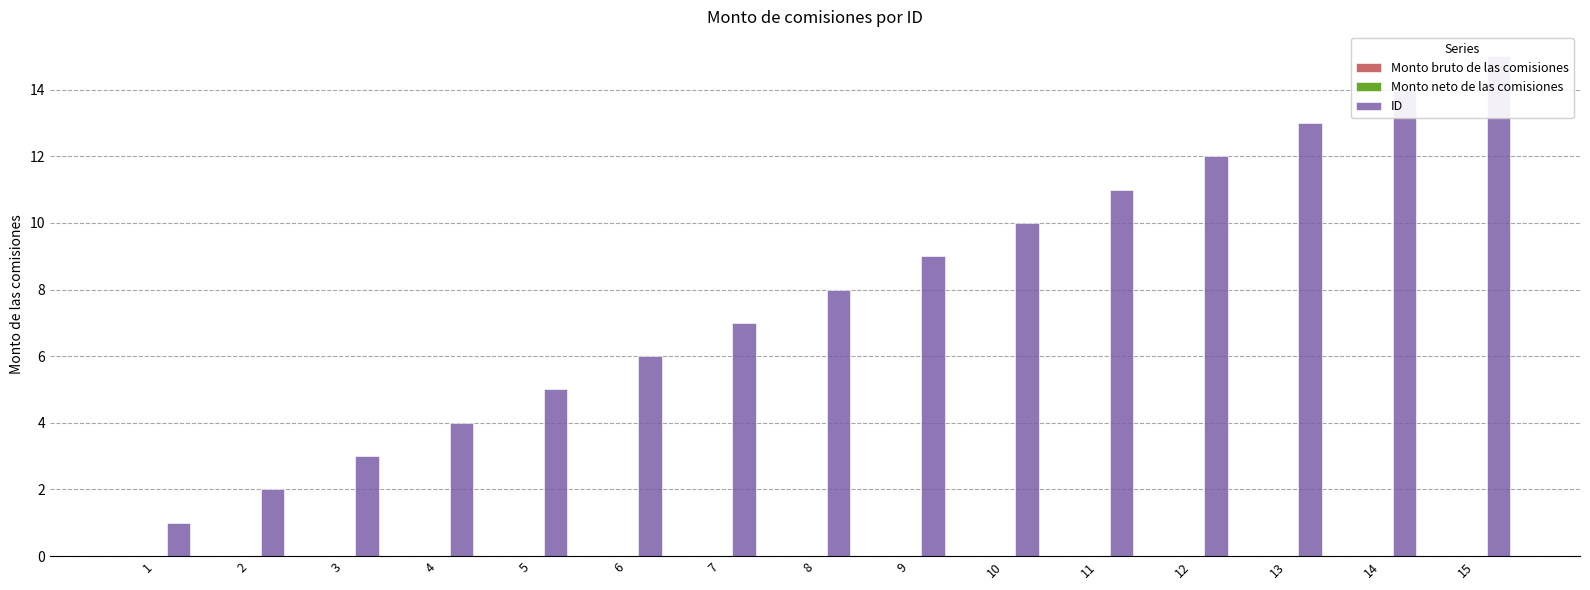

What is the maximum value shown in the chart?

15